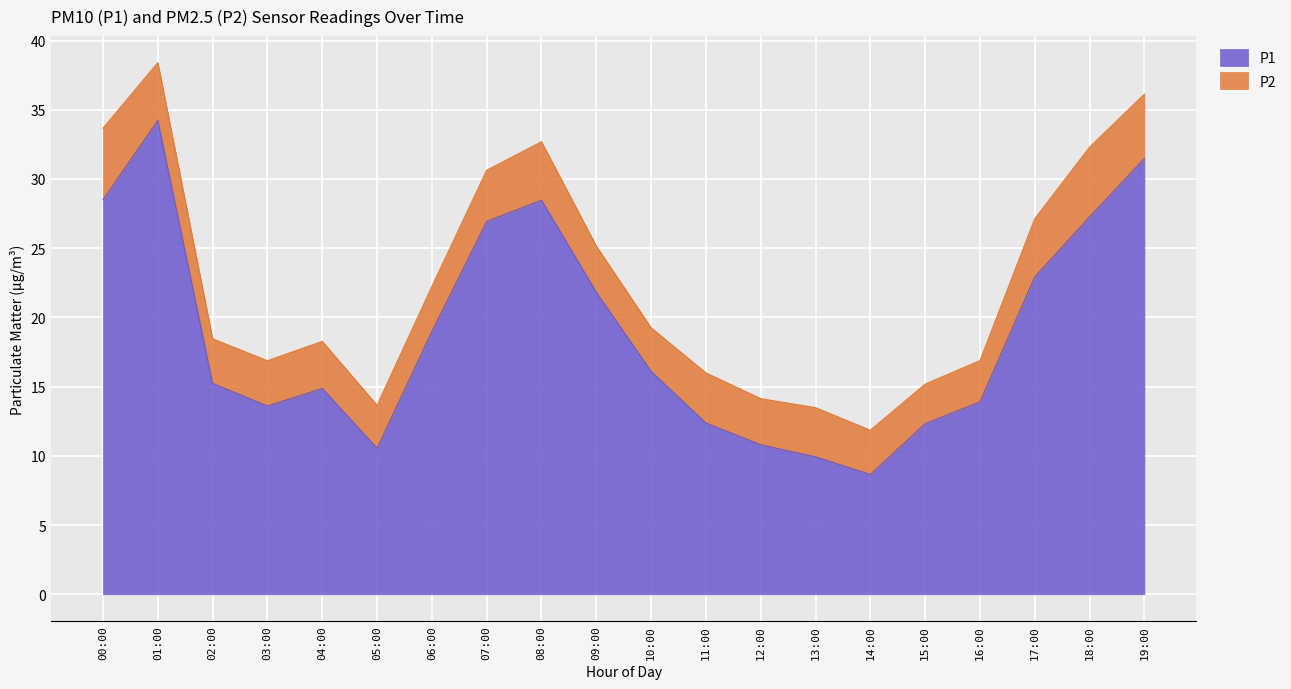

What is the sum of the values at 07:00 and 03:00?

40.5